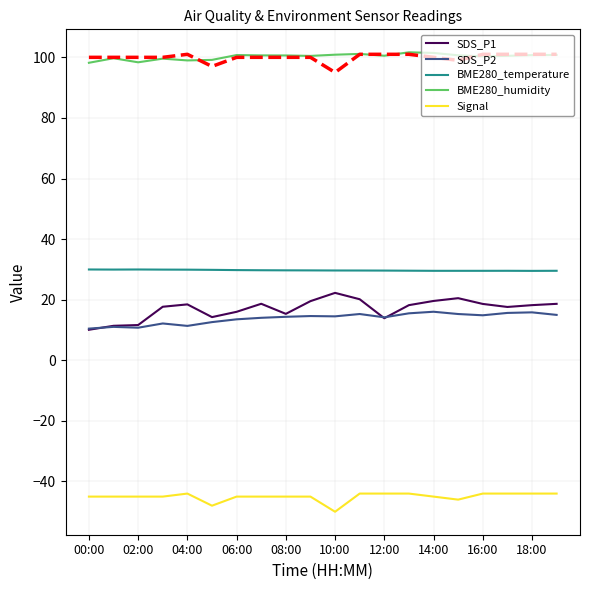

Is this an area chart (filled region under the line)?

No